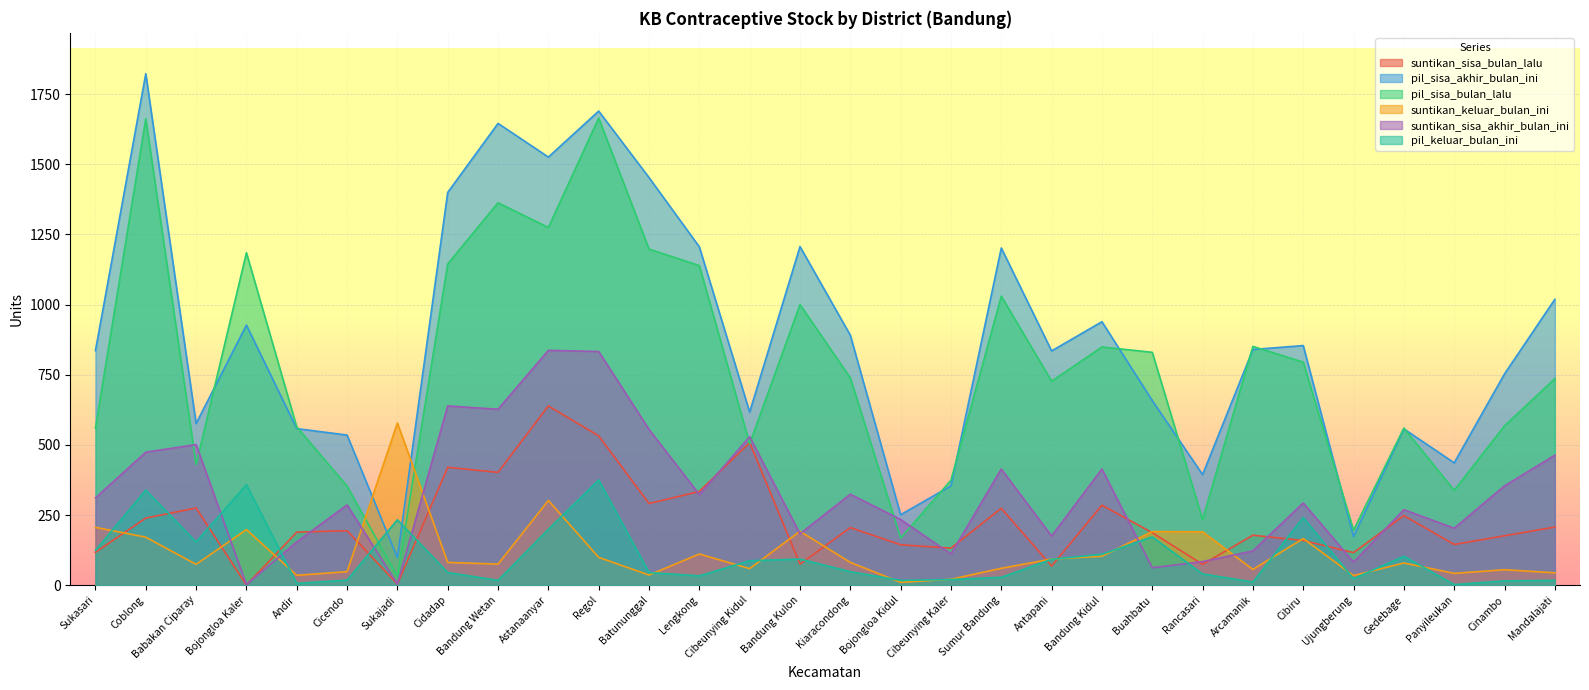

Where is the first local minimum for pil_keluar_bulan_ini?

Babakan Ciparay